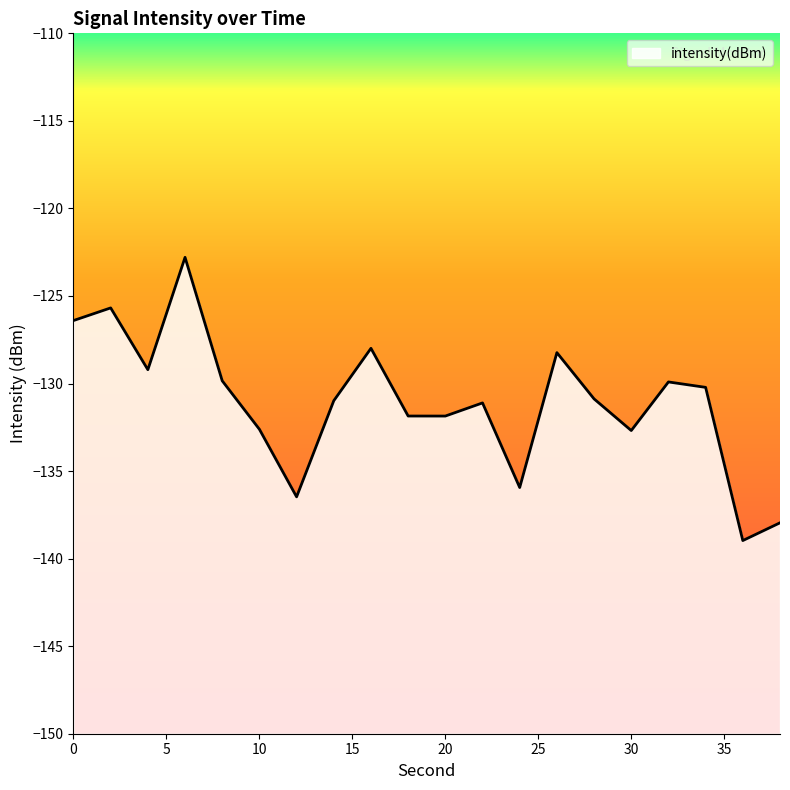

Between 34 and 26, which is larger?

26